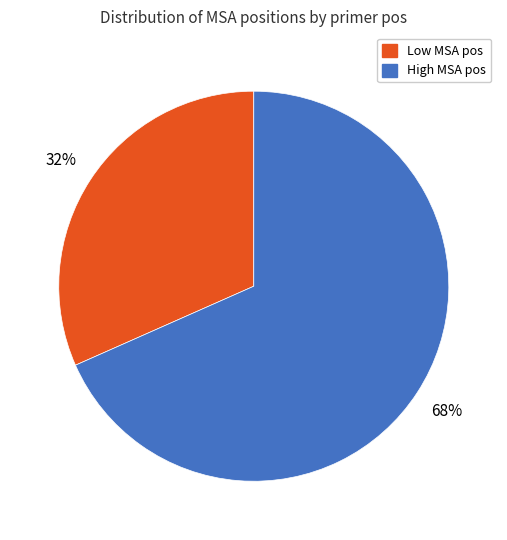

Is there a majority slice in this chart?

Yes